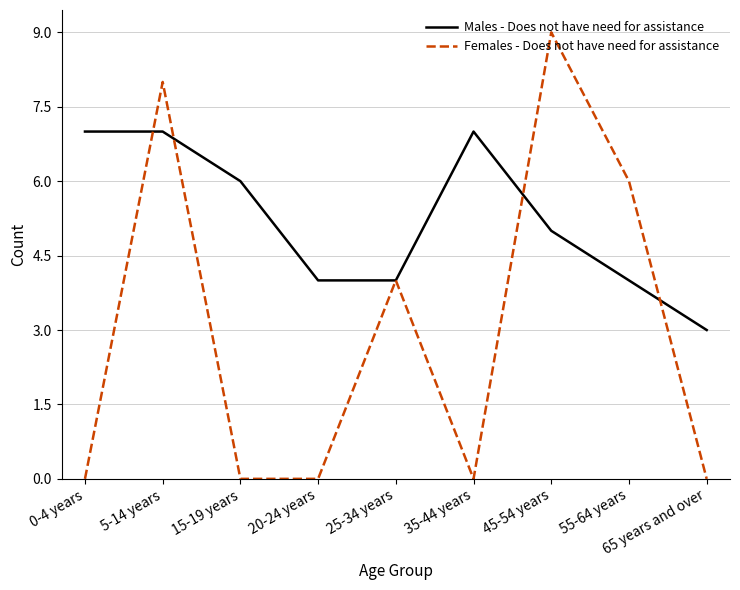

True or false: Females - Does not have need for assistance and Males - Does not have need for assistance intersect in this chart.

True